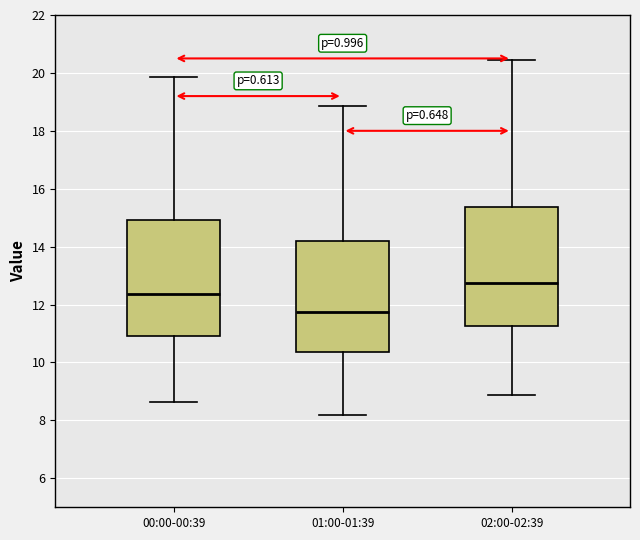

Where does the upper whisker of the box for 02:00-02:39 end on the y-axis? The values are not printed on the chart, so give them approximately, as read against the axis.

20.4